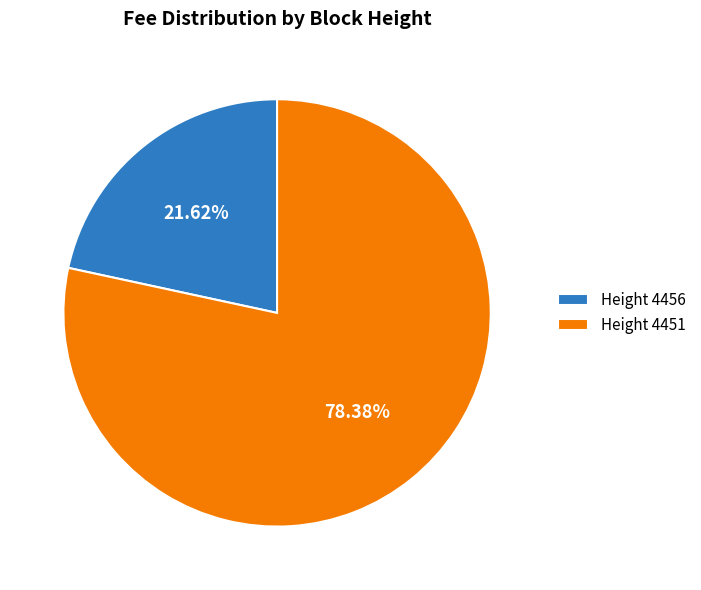

Which has a higher value, Height 4456 or Height 4451?

Height 4451